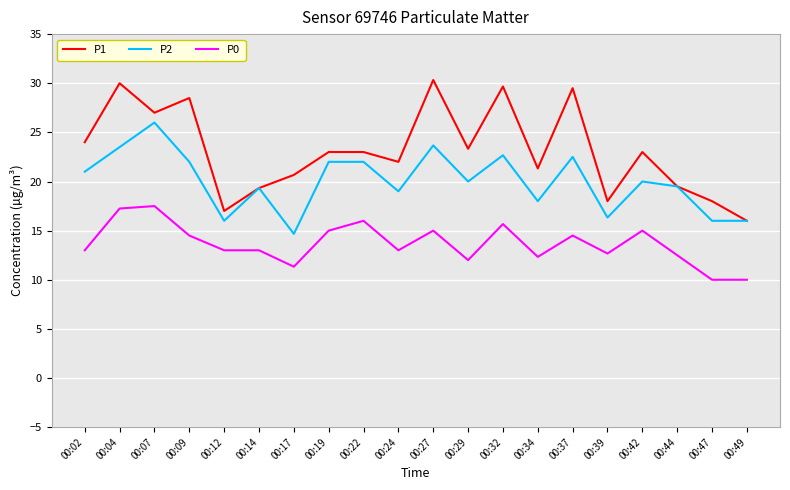

At which label does P1 first exceed 23?

00:02